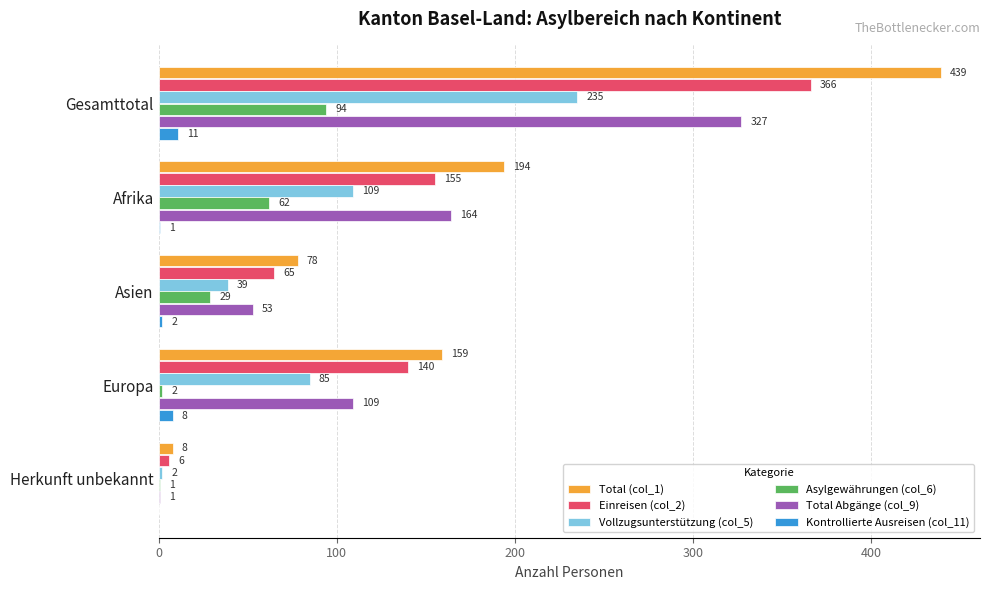

Which series changed the most between Gesamttotal and Afrika?

Total (col_1)